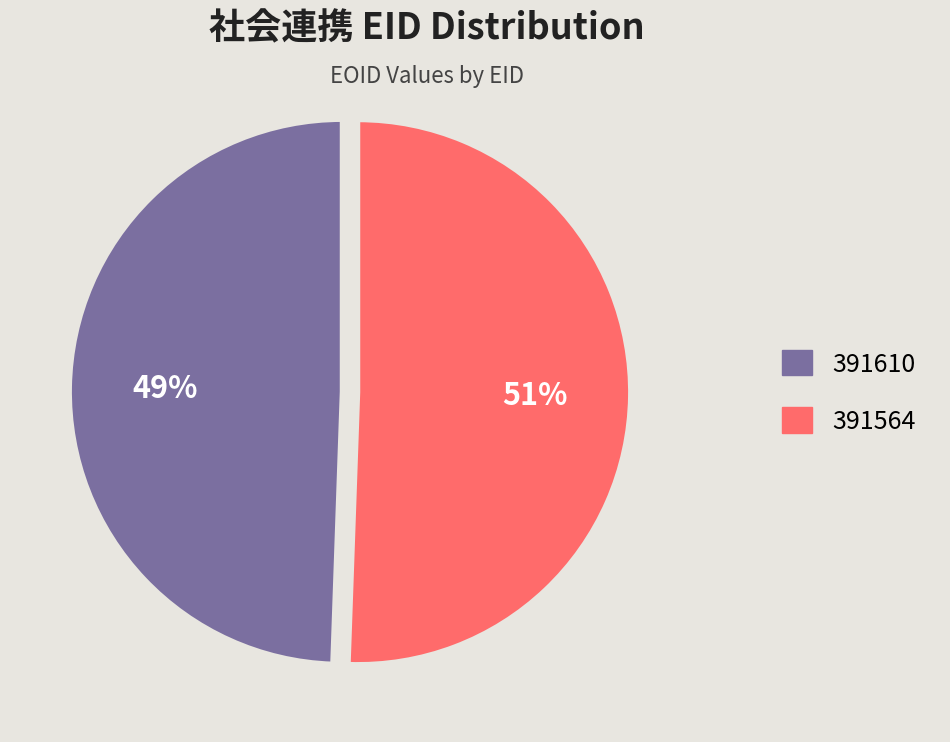

How many slices are in this pie chart?

2